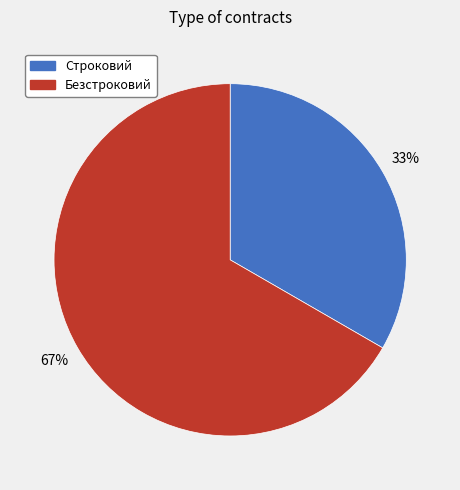

Approximately how many times larger is the value at Строковий compared to Безстроковий?

0.5